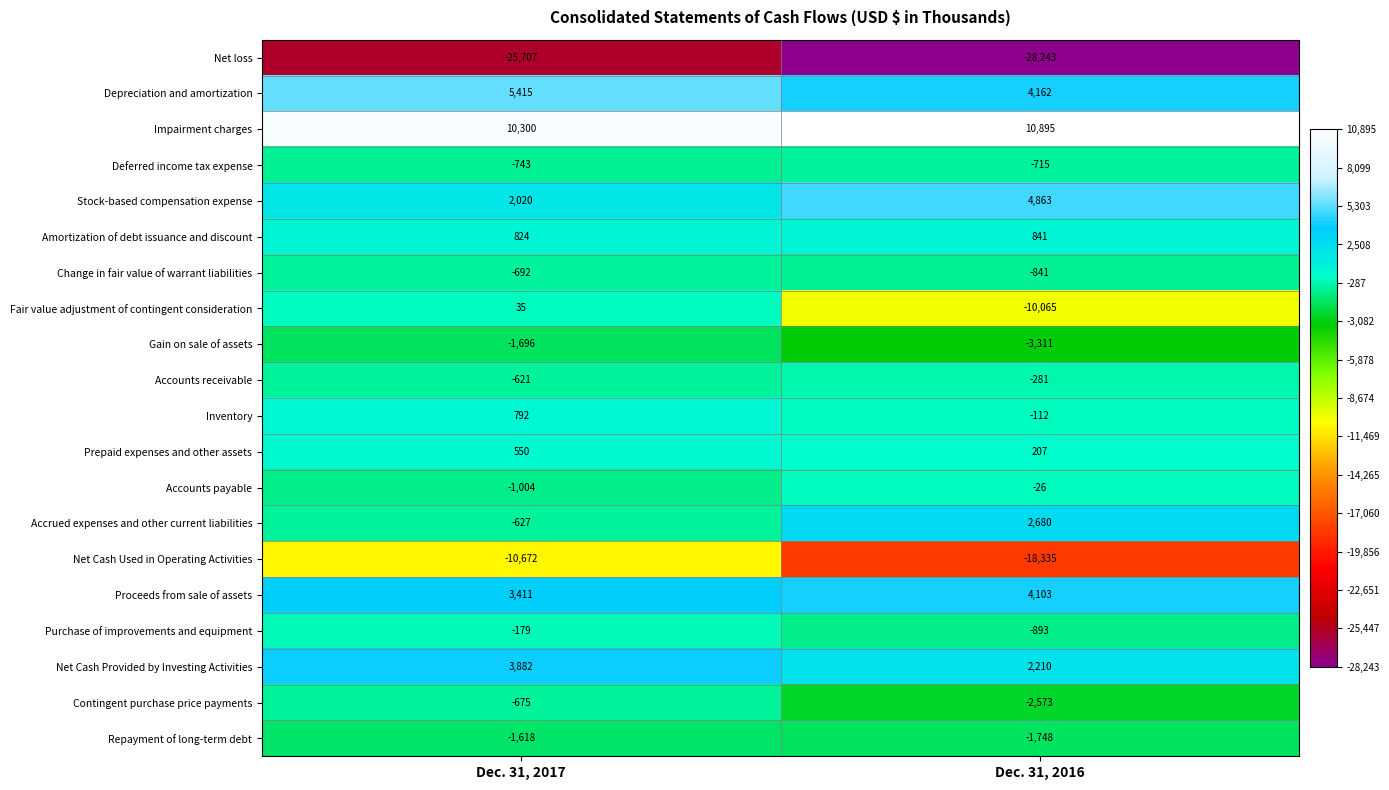

Which category has the lowest value in the Prepaid expenses and other assets series?

Dec. 31, 2016